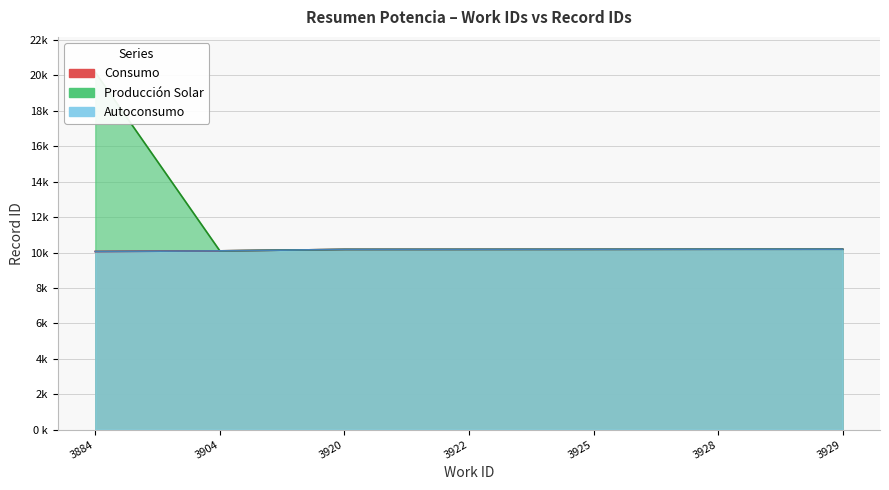

Reading left to right, what are all the values shown in this chart?

Consumo: 10.1	10.1	10.2	10.2	10.2	10.2	10.2
Produccion Solar: 20.2	10.1	10.2	10.2	10.2	10.2	10.2
Autoconsumo: 10.1	10.1	10.2	10.2	10.2	10.2	10.2